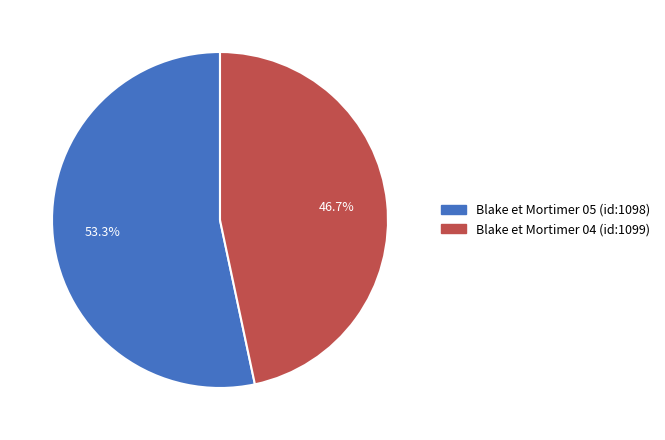

Between Blake et Mortimer 05 (id:1098) and Blake et Mortimer 04 (id:1099), which is larger?

Blake et Mortimer 05 (id:1098)